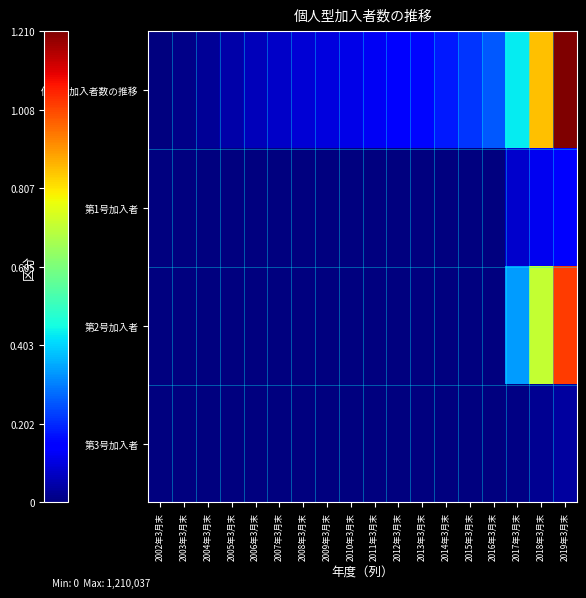

What is the spread (max minus min) of values at 2018年3月末?

830525